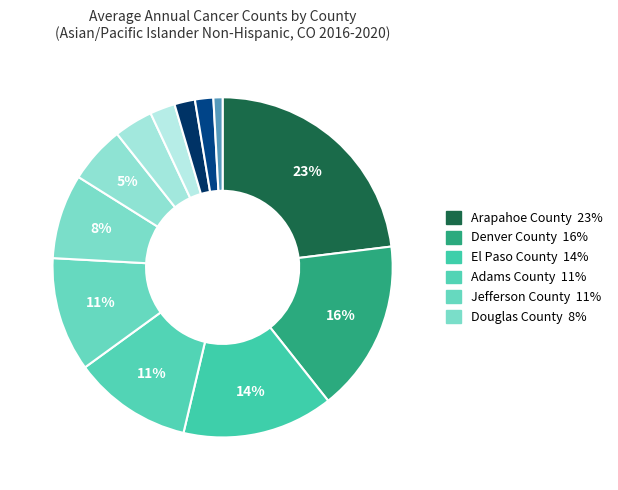

Count the number of slices in the pie.

12